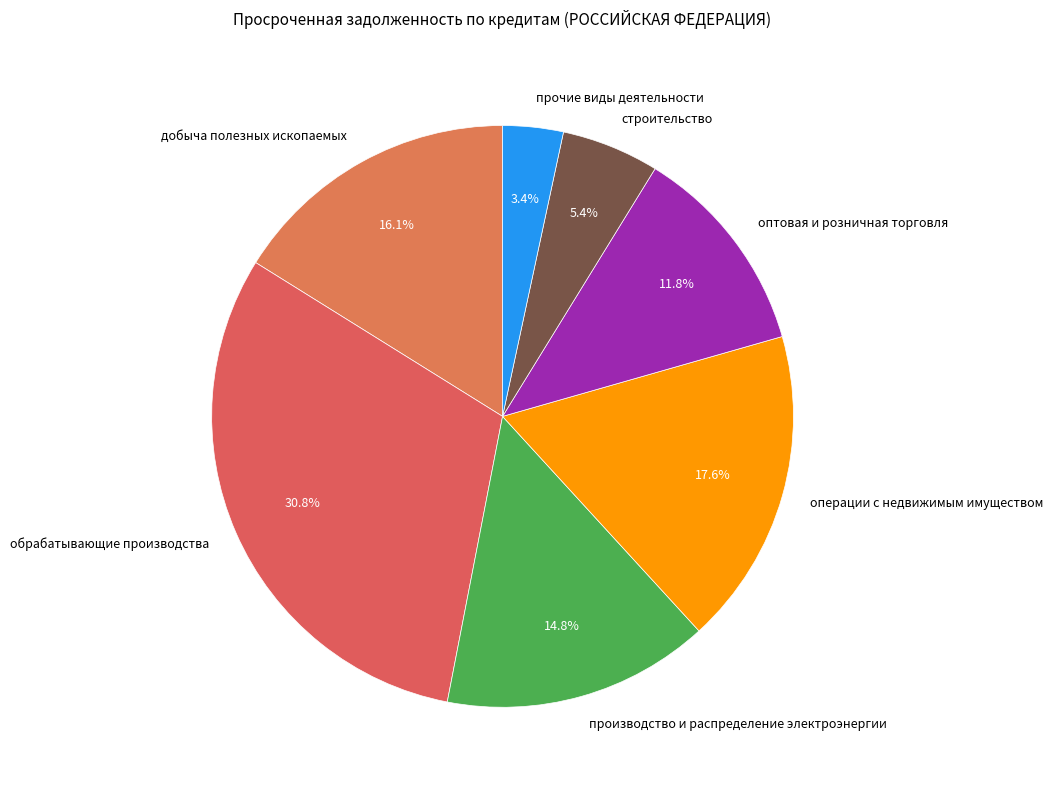

Which slice is the largest?

обрабатывающие производства